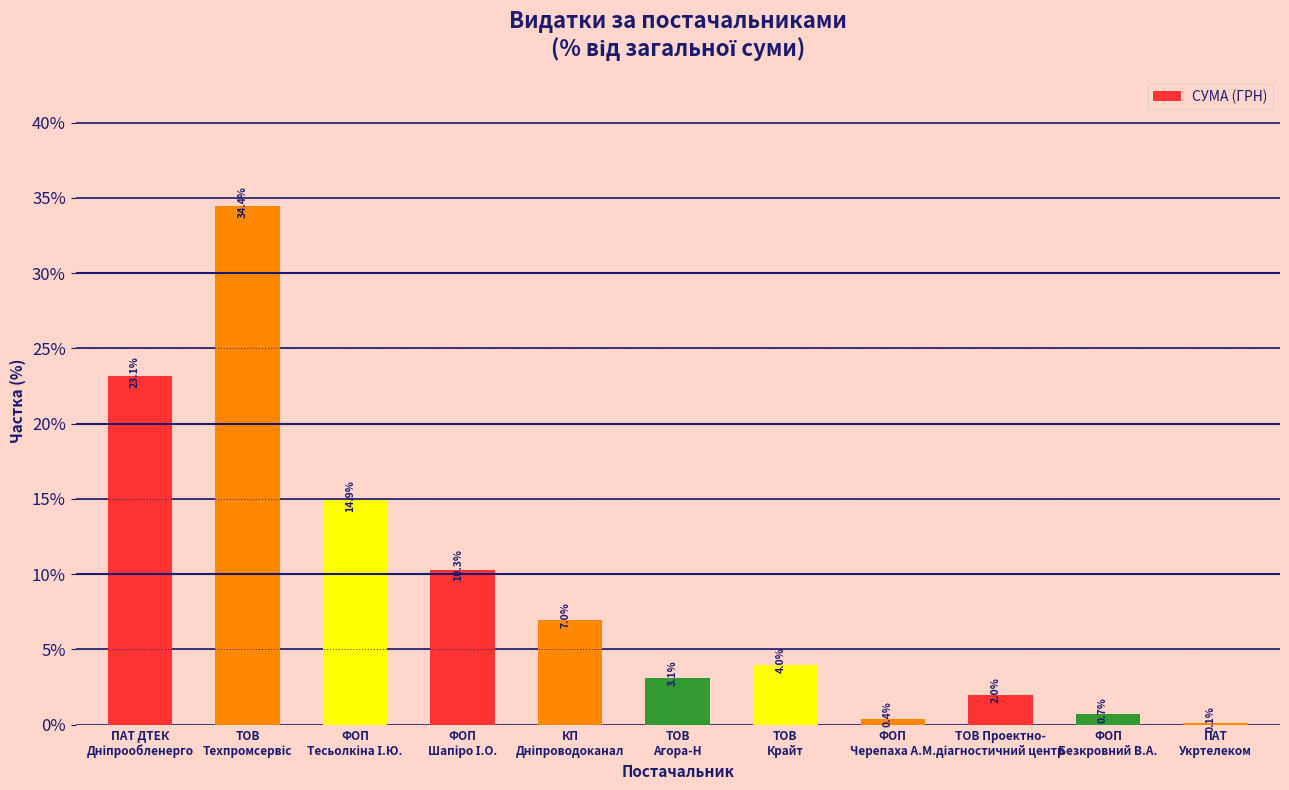

The chart shows a value of 0.4 at ФОП
Черепаха А.М.. True or false?

True